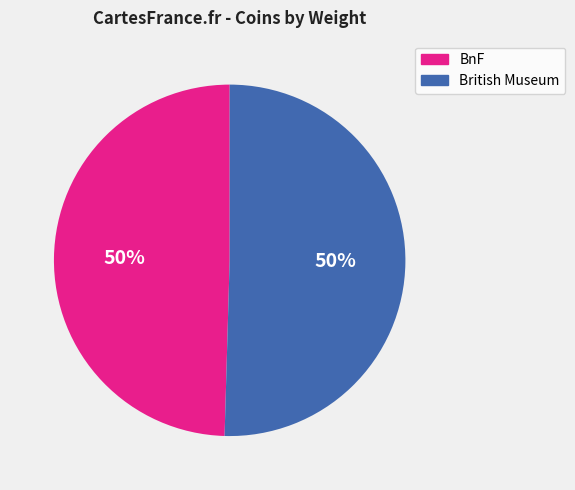

To the nearest percent, what is the average slice percentage?

50%